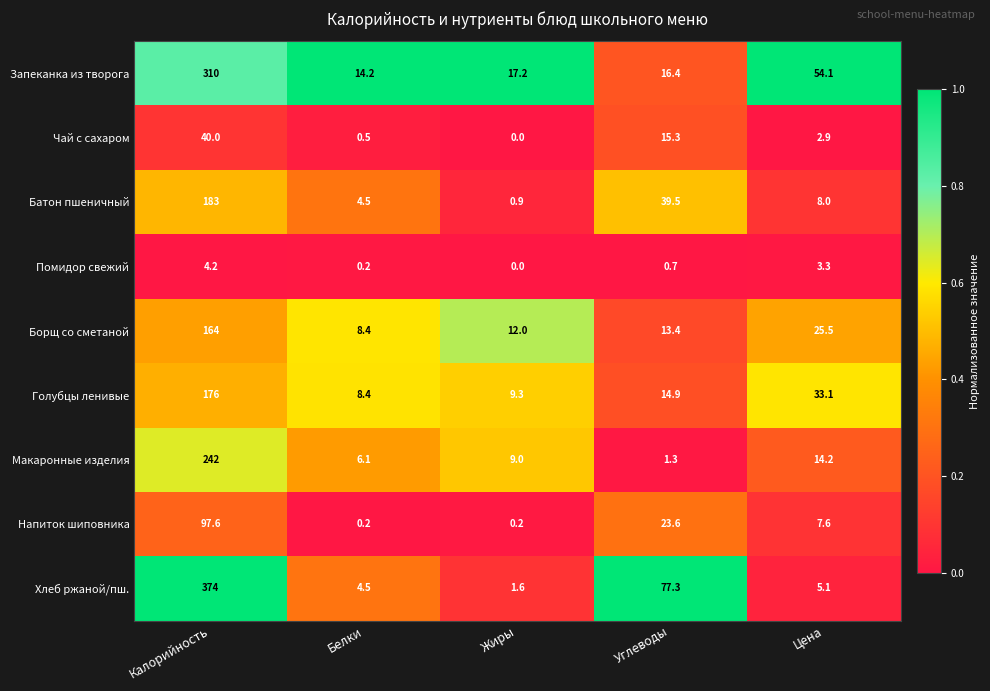

How many series are shown in this chart?

9